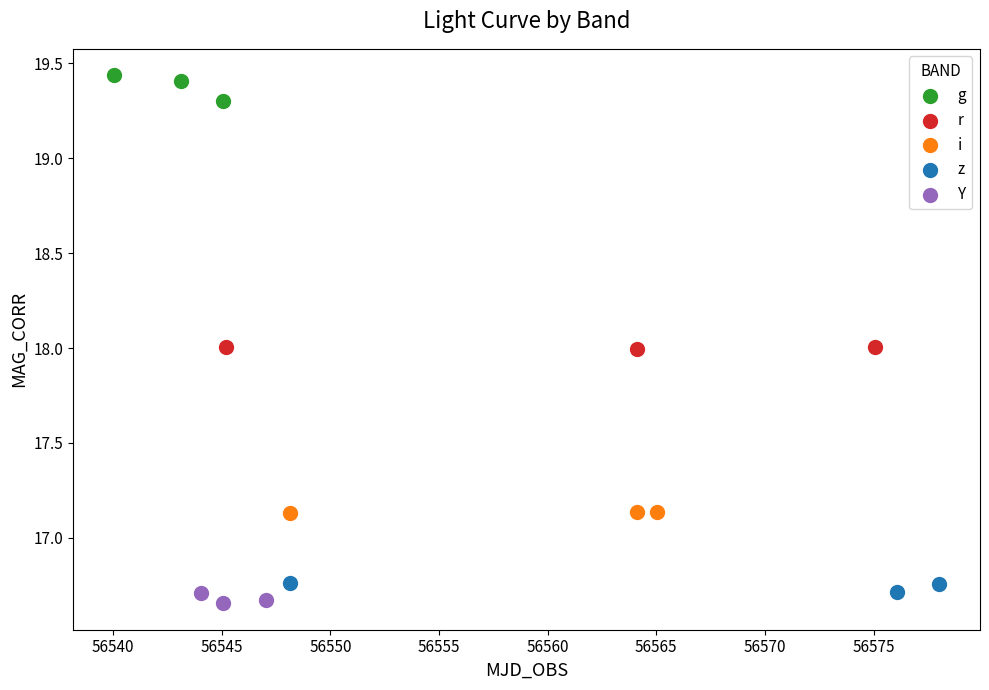

Which series contains the lowest Y value?

Y